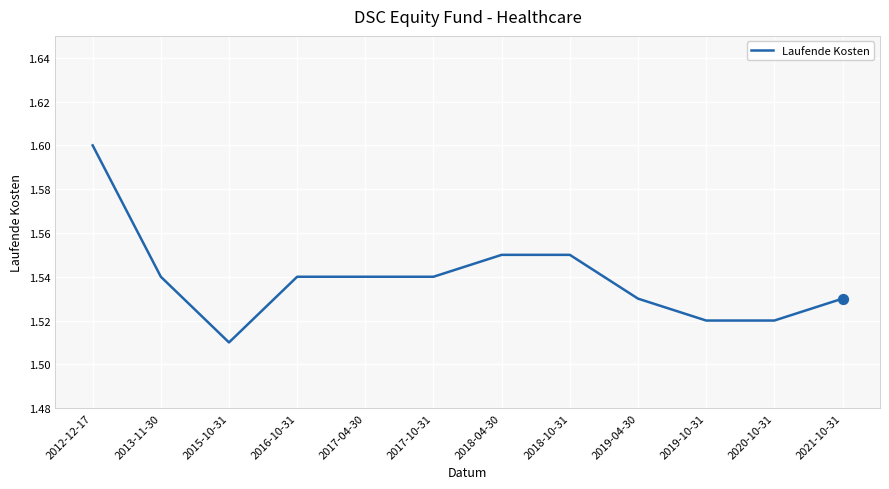

What is the ratio of the value at 2017-04-30 to the value at 2018-10-31?

1.0